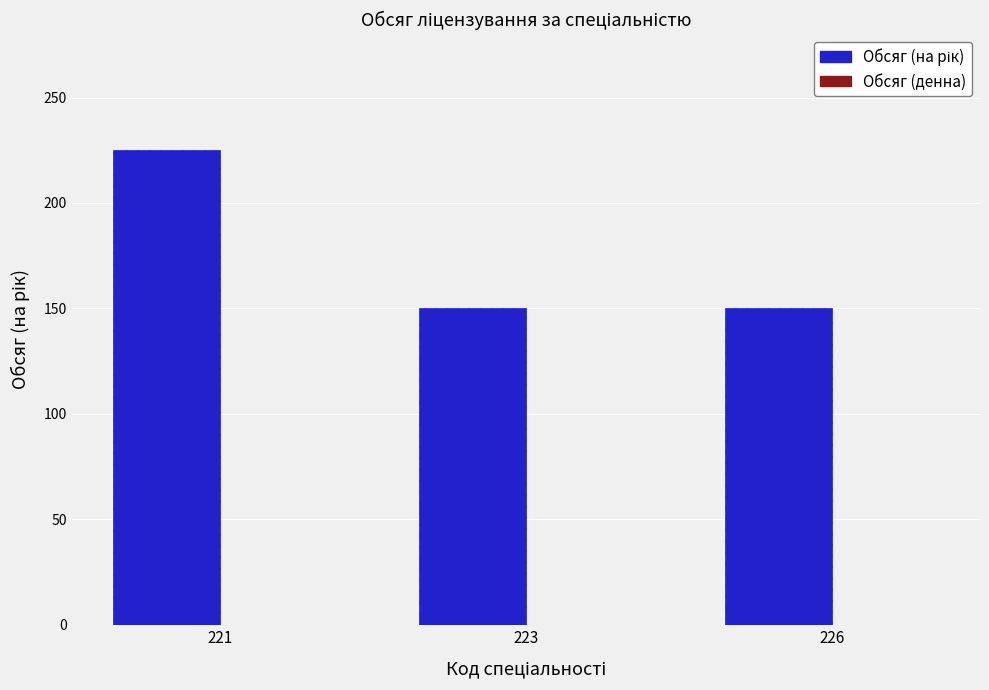

How many distinct data groups are displayed?

1